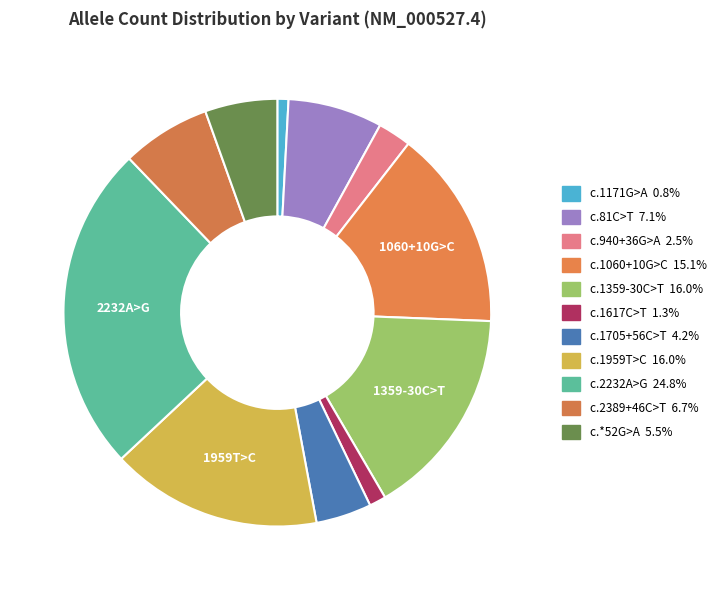

How much of the chart is everything except c.2232A>G?

75.2%